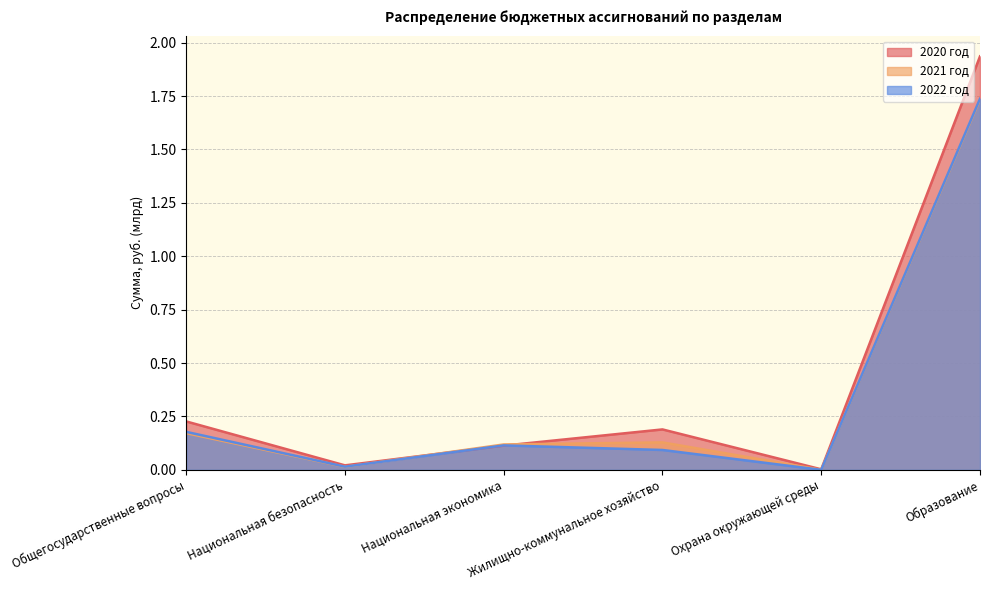

What are all the series names shown in the legend?

2020 год, 2021 год, 2022 год